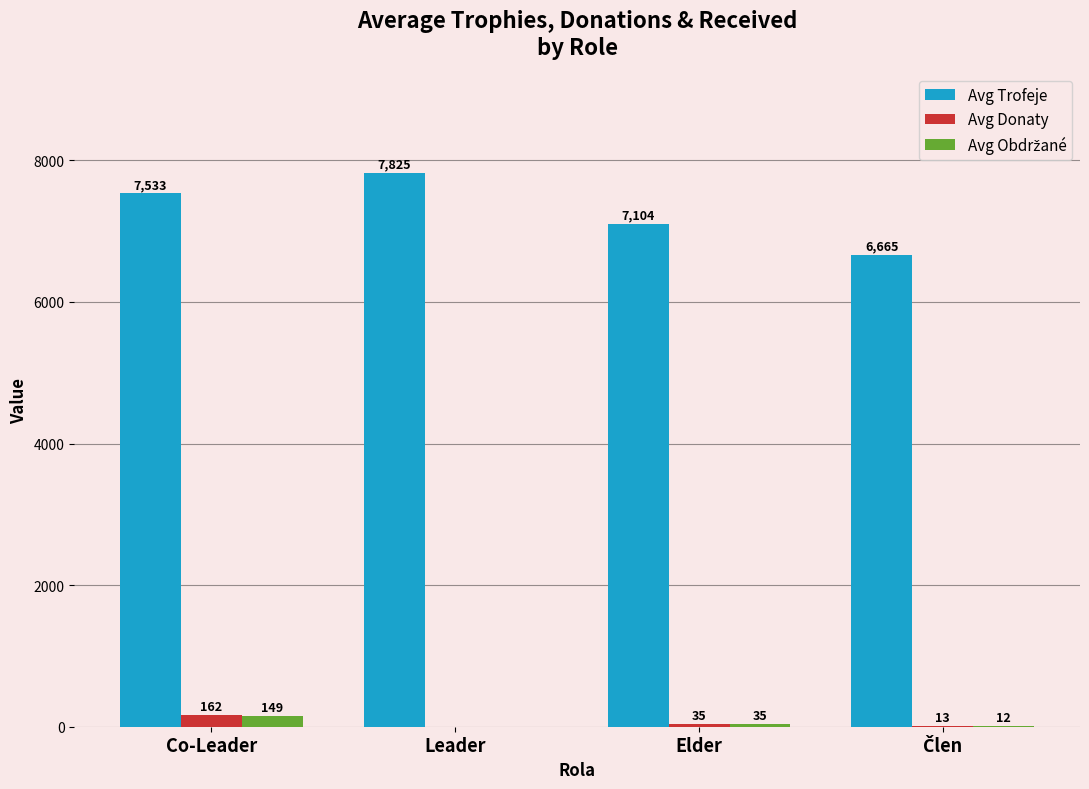

The Avg Trofeje series shows 4556 at Elder. True or false?

False